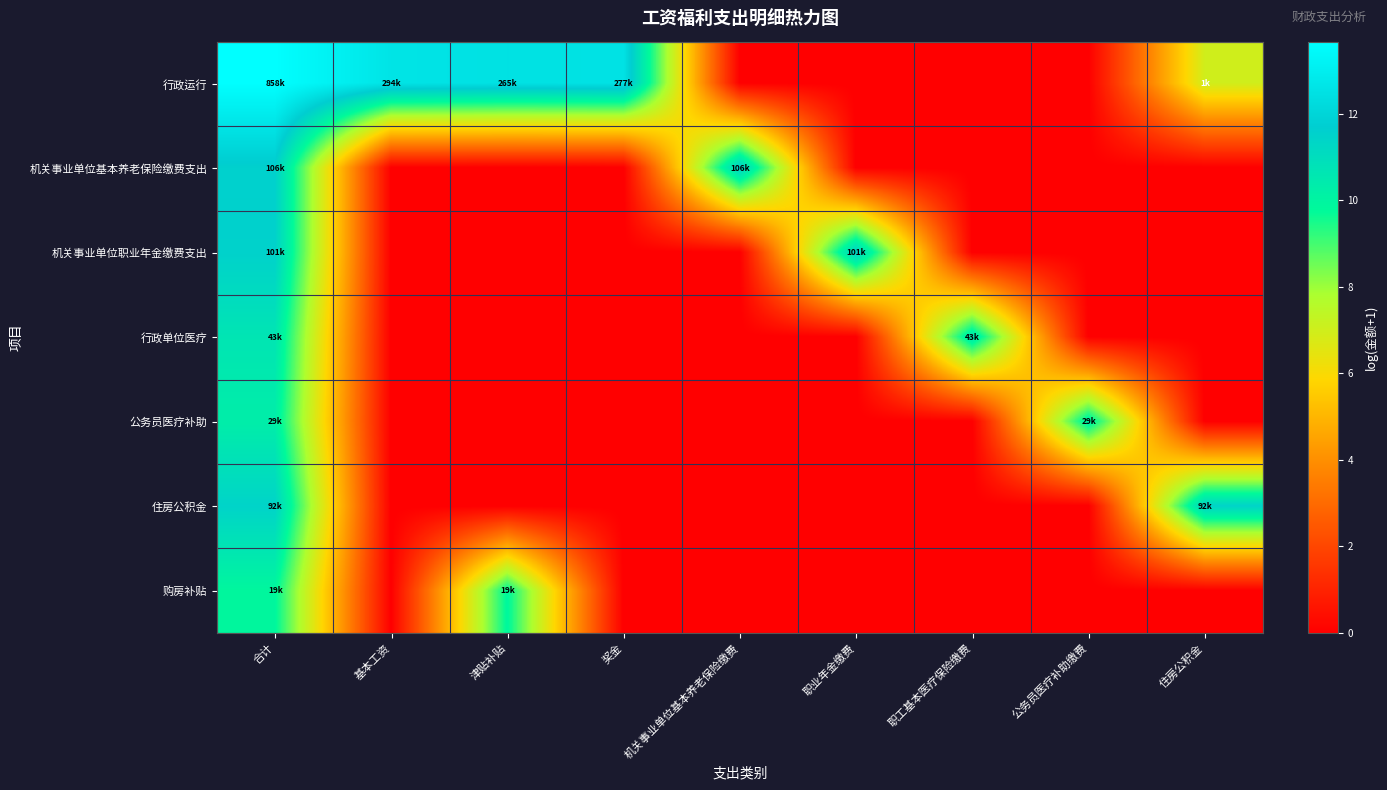

Between 奖金 and 津贴补贴, which is larger?

奖金